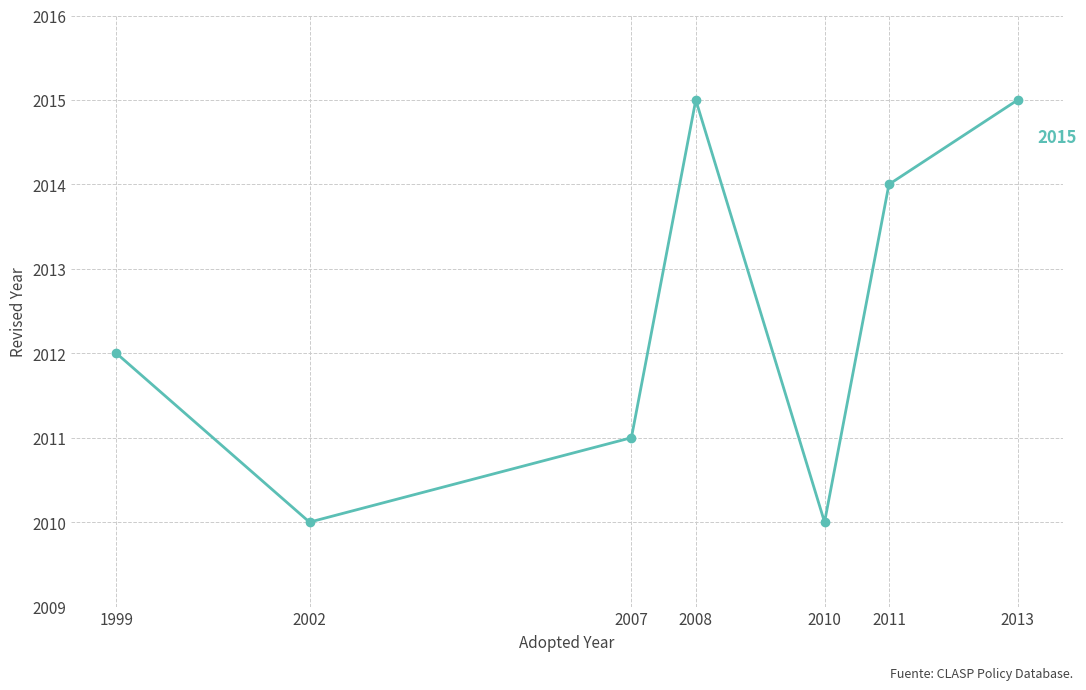

True or false: there are more than 2 points higher than both neighbors.

False